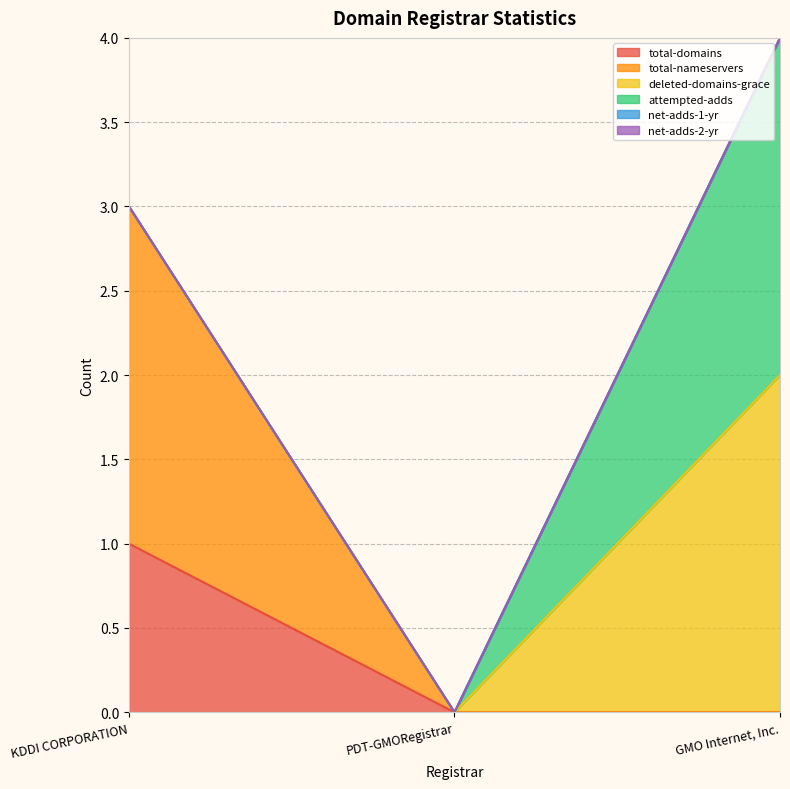

How many data points in total-domains are above 0?

1